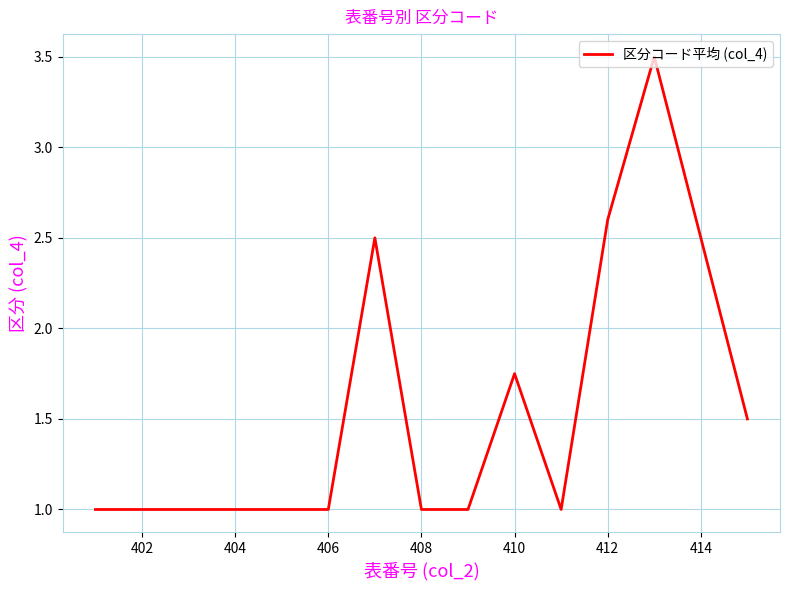

How many lines are shown in the chart?

1